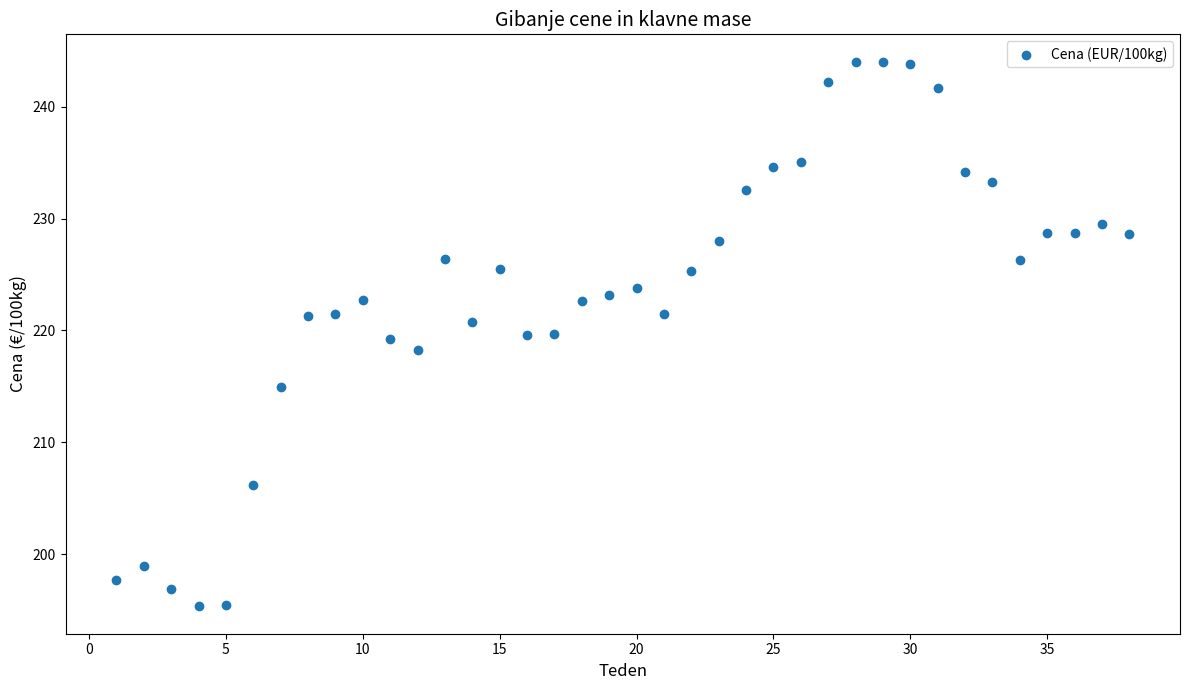

What is the range of Y values (max minus min)?

48.7